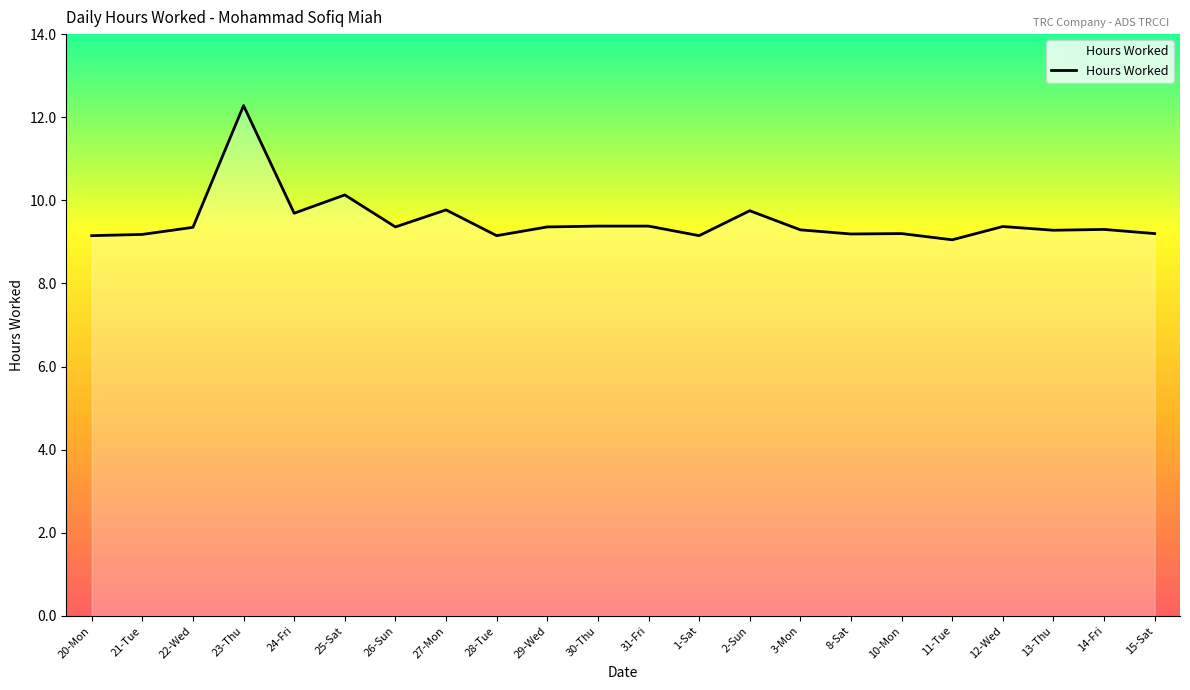

Which category has the highest value across all series?

23-Thu